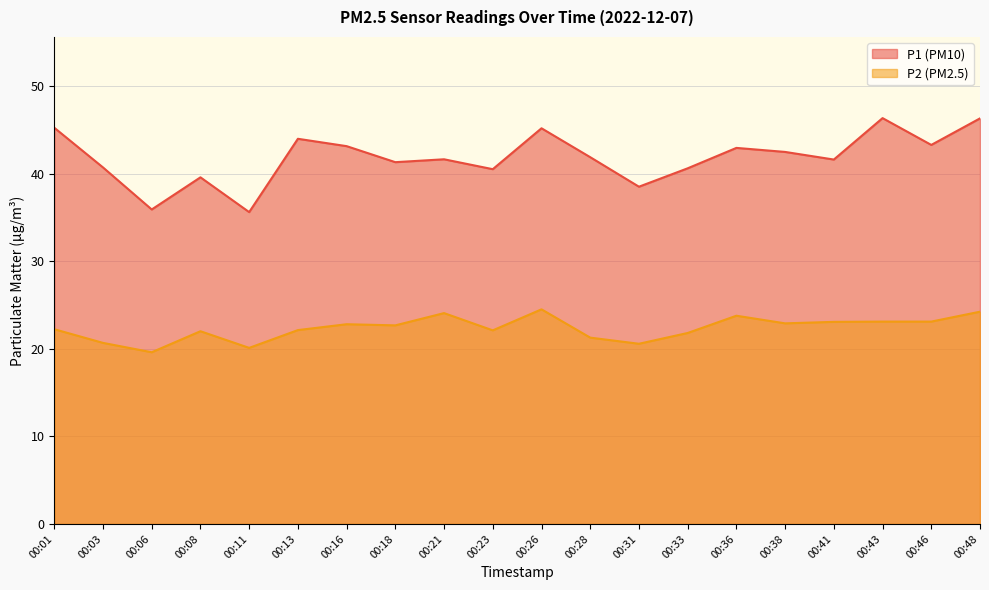

What is the value of the P2 point at the 1st from the left?

22.2